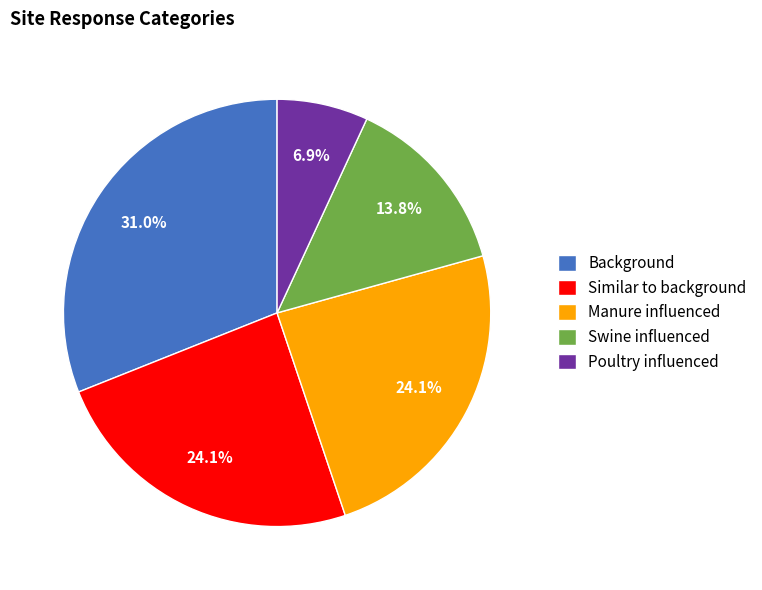

Which has a higher value, Background or Poultry influenced?

Background